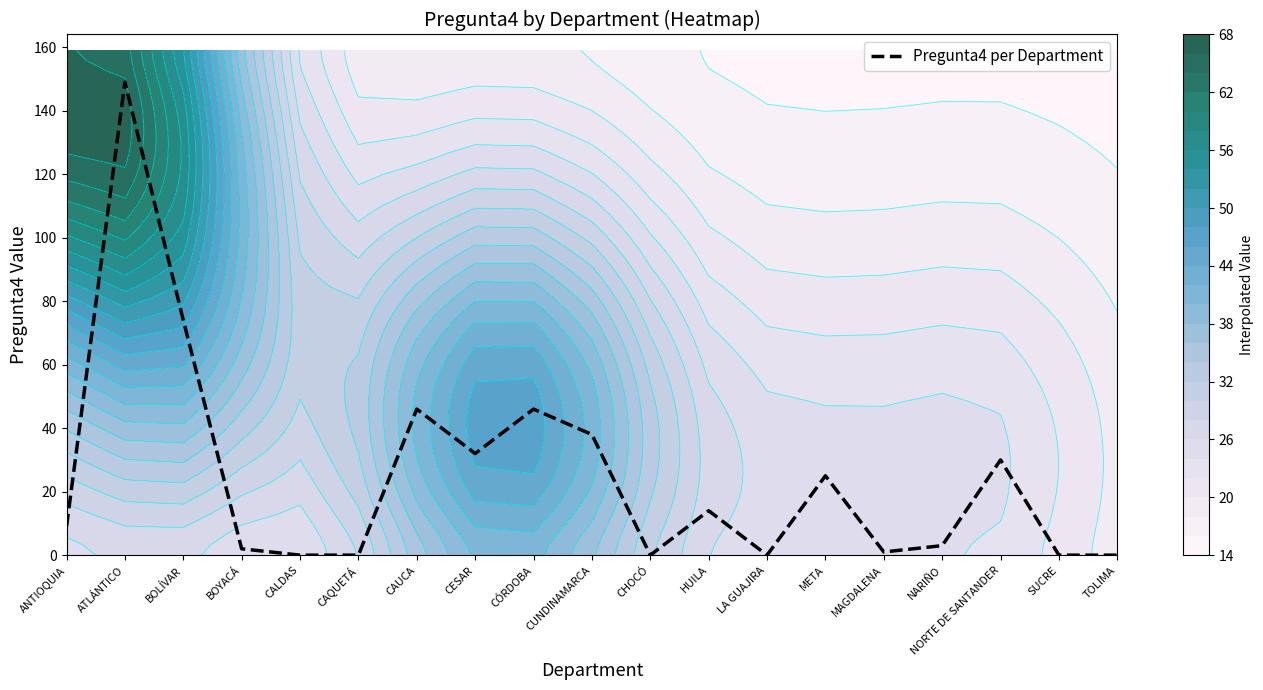

What is the difference between the maximum and minimum values?

149